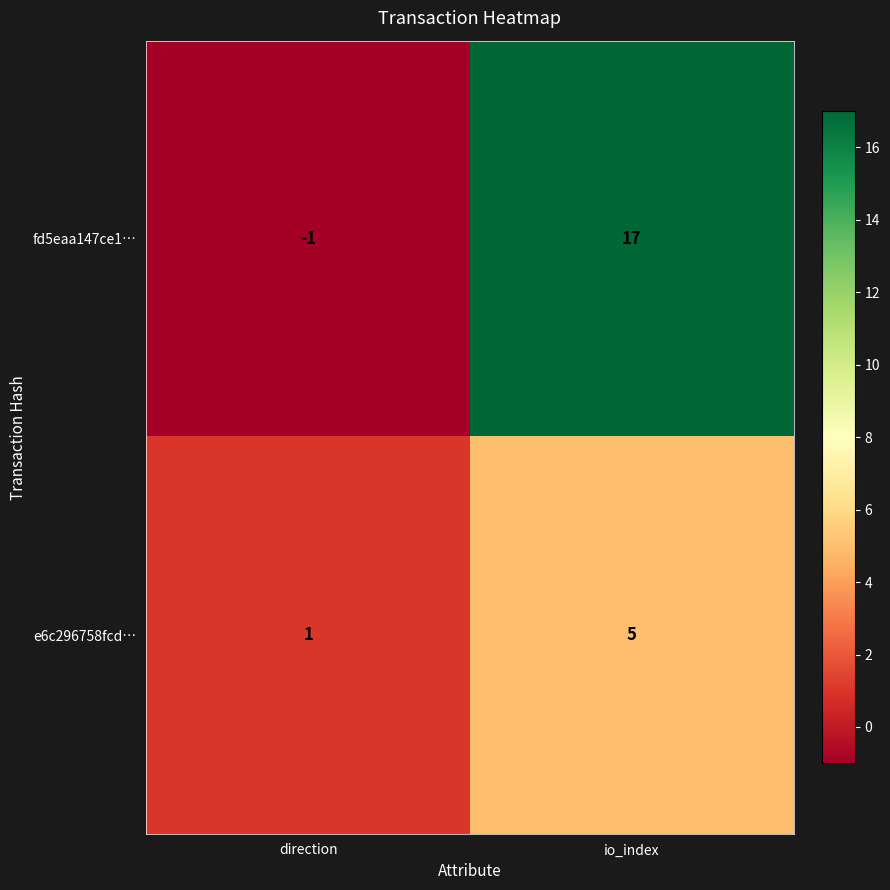

Reading right to left, what are all the values shown in this chart?

fd5eaa147ce1…: io_index=17	direction=-1
e6c296758fcd…: io_index=5	direction=1